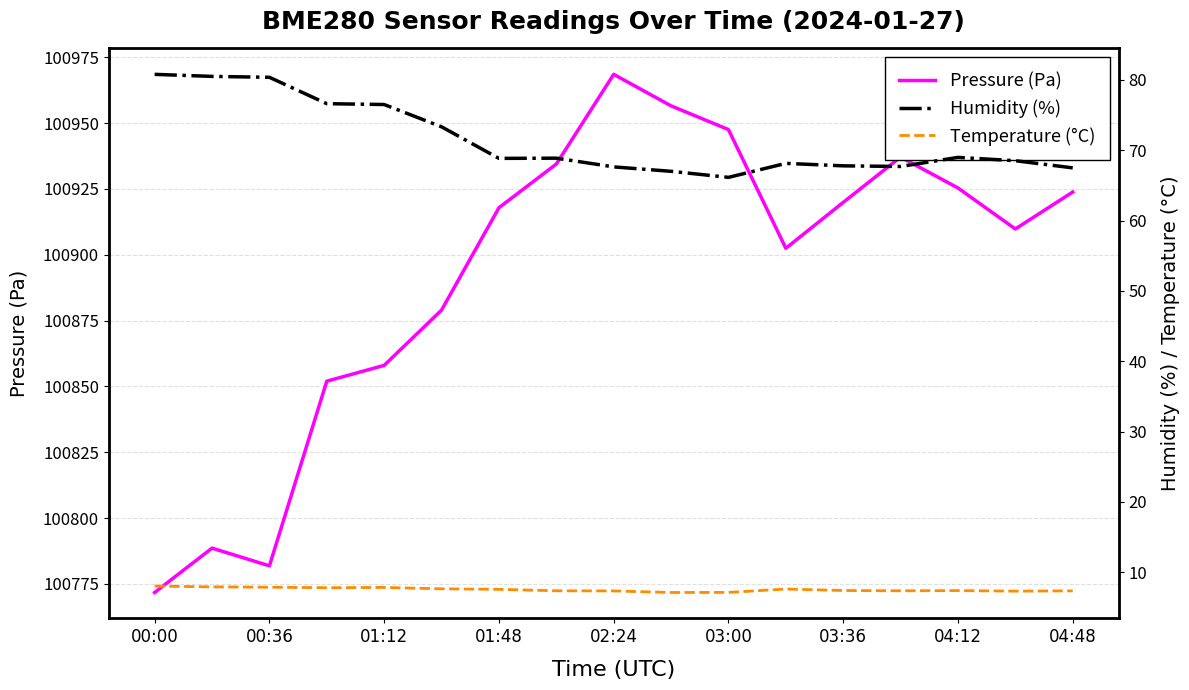

What is the lowest value of the Pressure (Pa) series?

100771.7